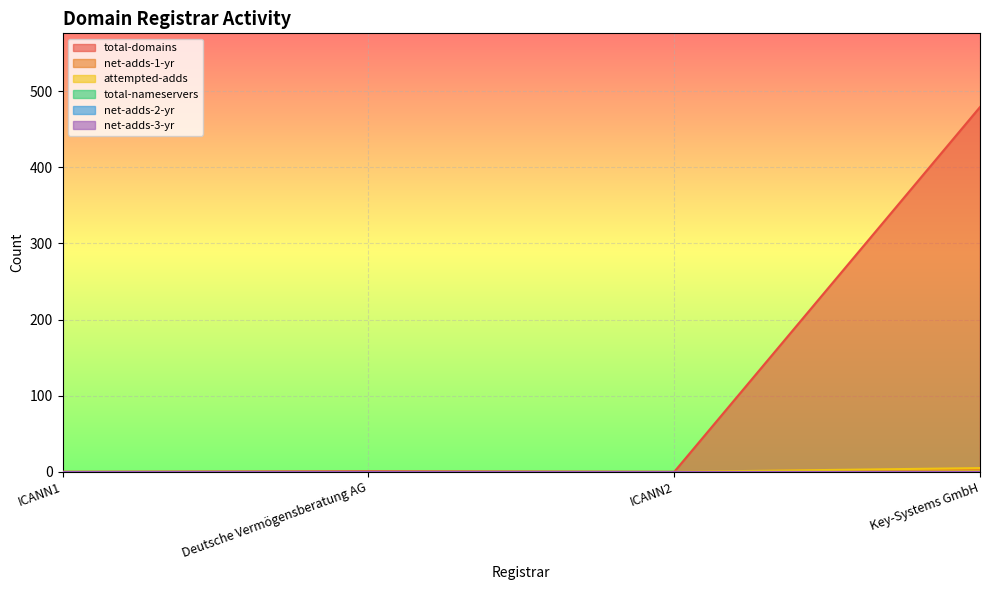

At which label is attempted-adds closest to 2?

ICANN1